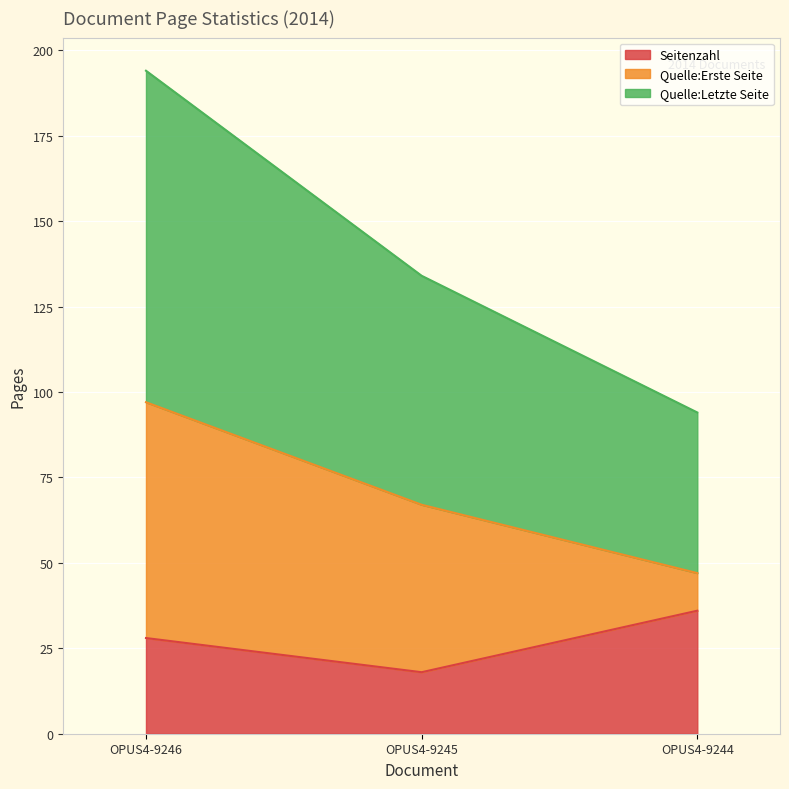

Rank the categories by Seitenzahl value from lowest to highest.

OPUS4-9245, OPUS4-9246, OPUS4-9244